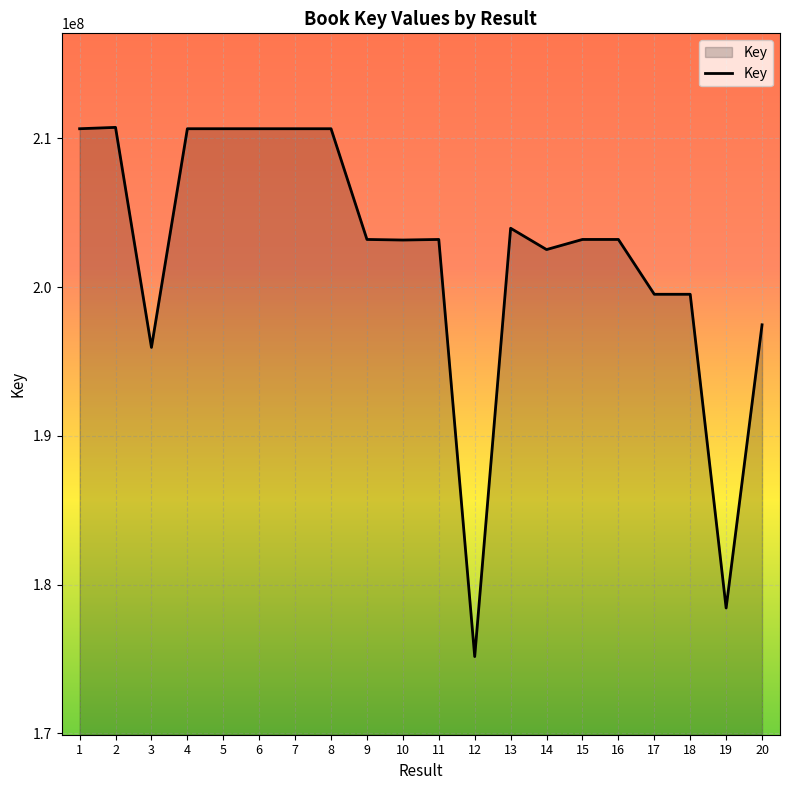

Read the value at 10.

203173200